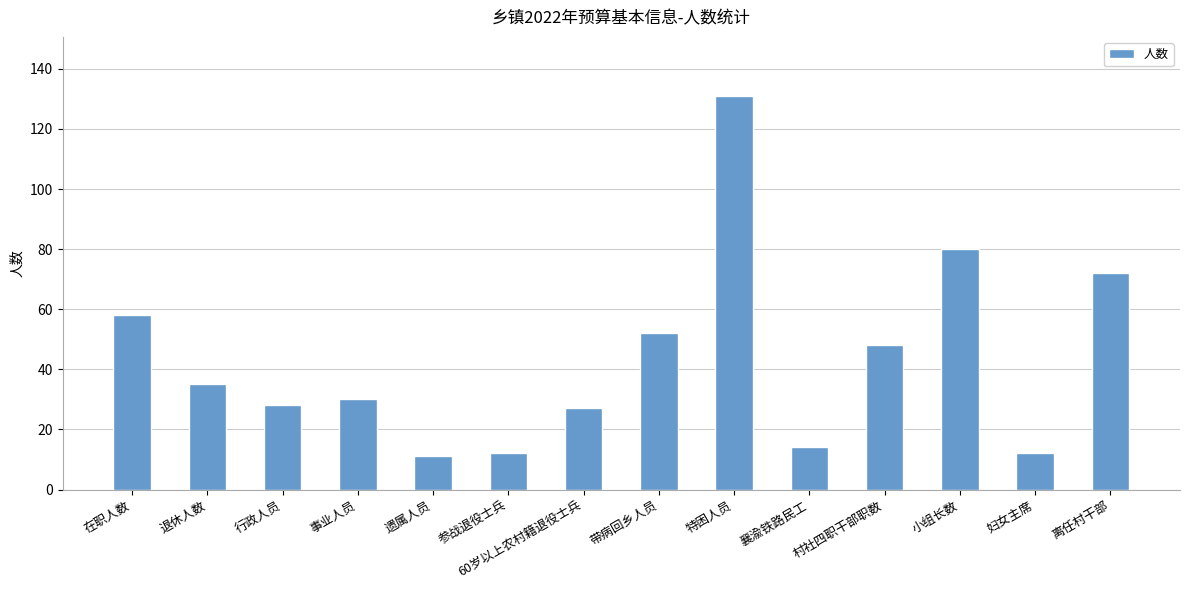

Which label corresponds to the largest value in the chart?

特困人员